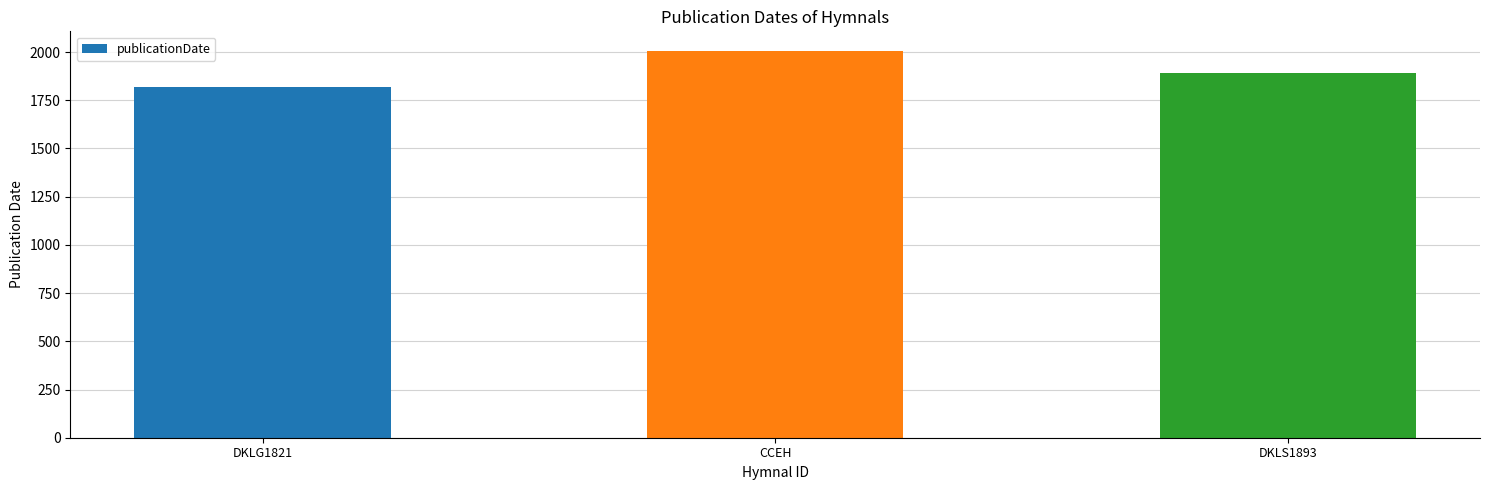

Rank the categories by value from highest to lowest.

CCEH, DKLS1893, DKLG1821